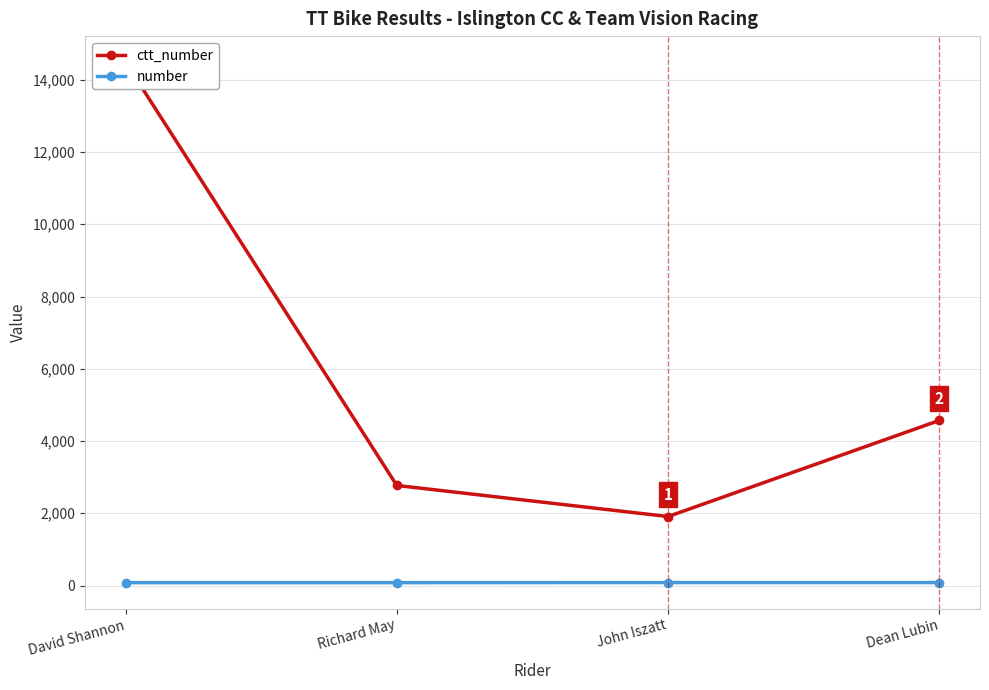

How many data points in ctt_number are less than 4570?

2